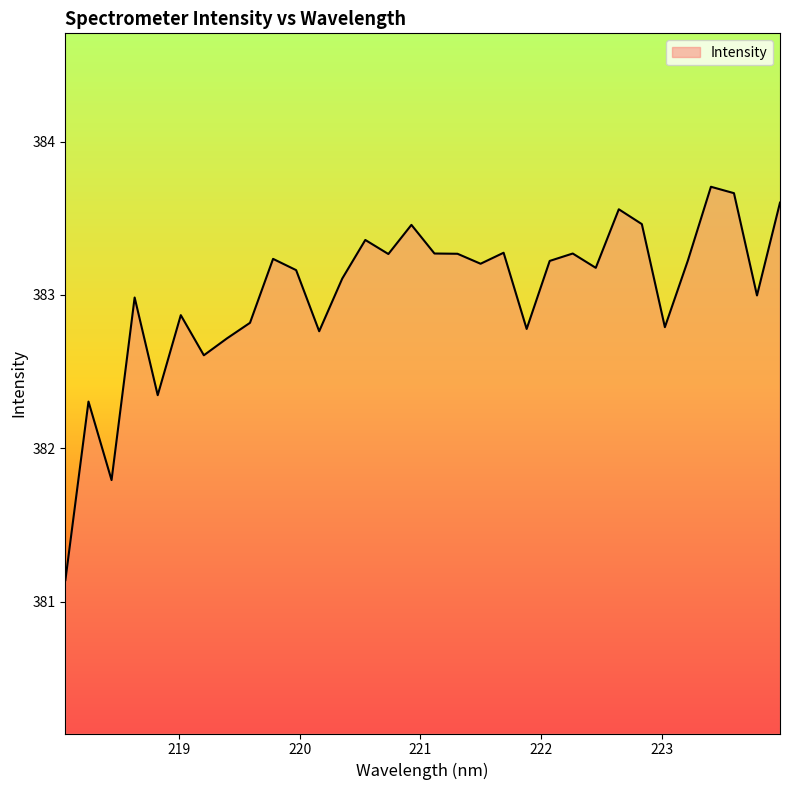

What is the maximum value shown in the chart?

383.7